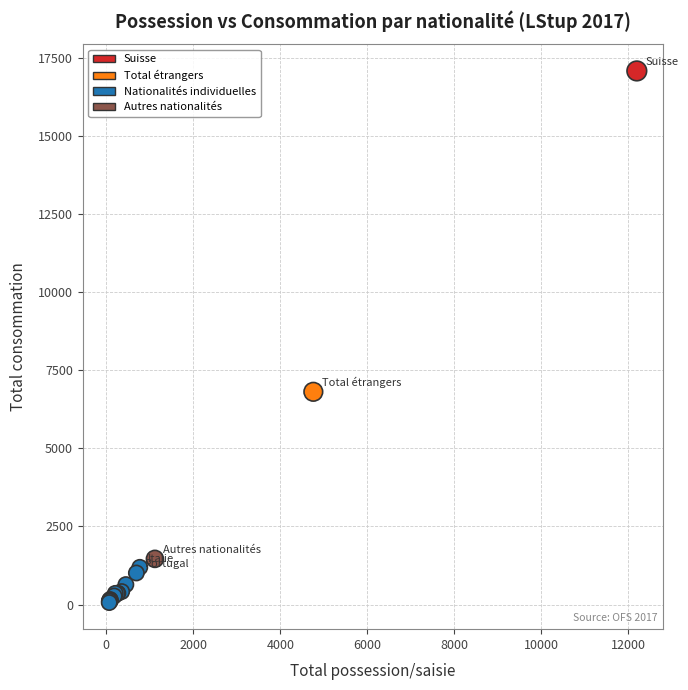

What Y value in the scatter plot is closest to 8568?

6808